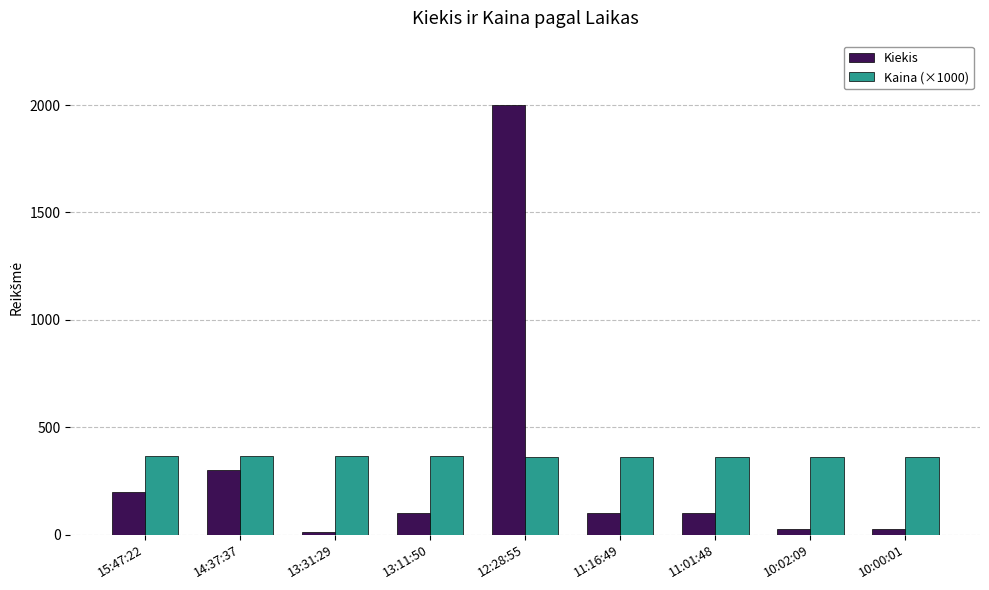

Which series changed the most between 12:28:55 and 10:00:01?

Kiekis